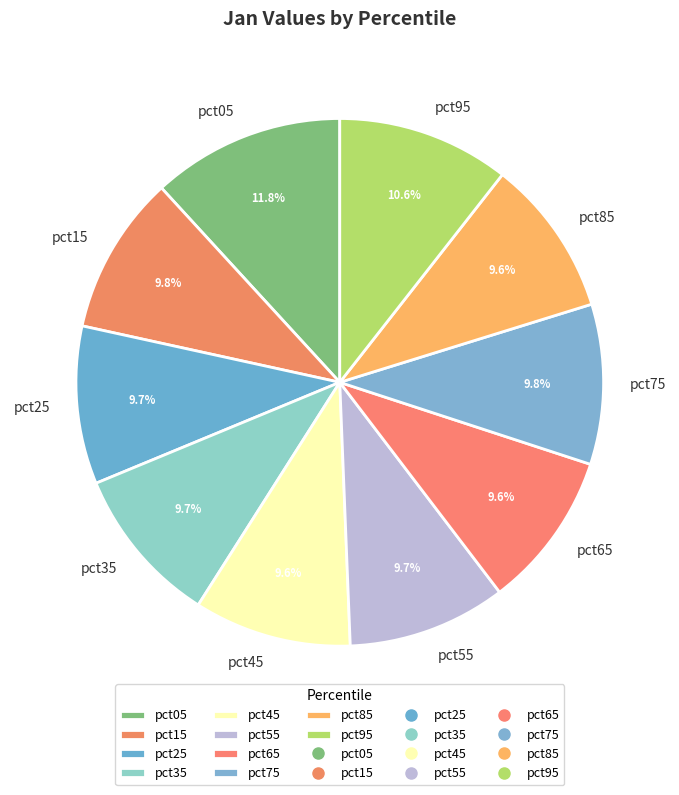

How many segments does this pie chart have?

10